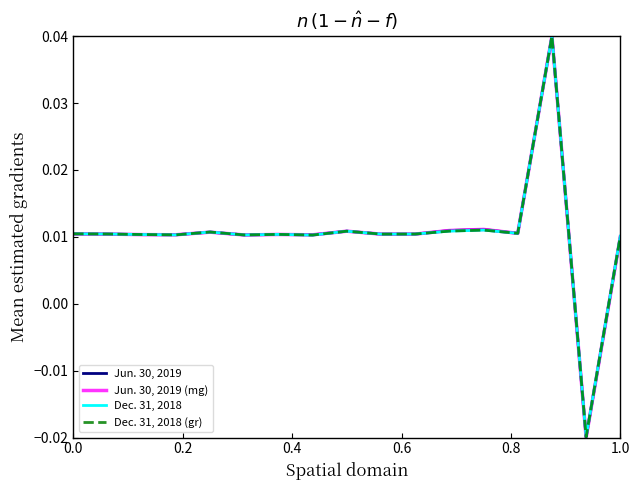

Does the chart display data point markers on the line(s)?

No